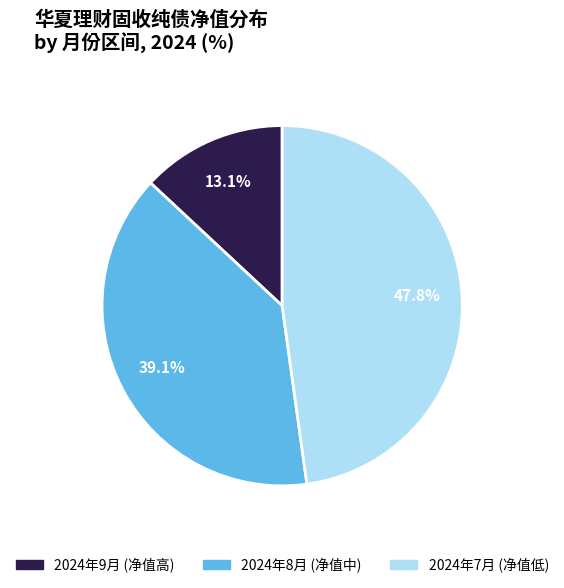

How many slices are in this pie chart?

3